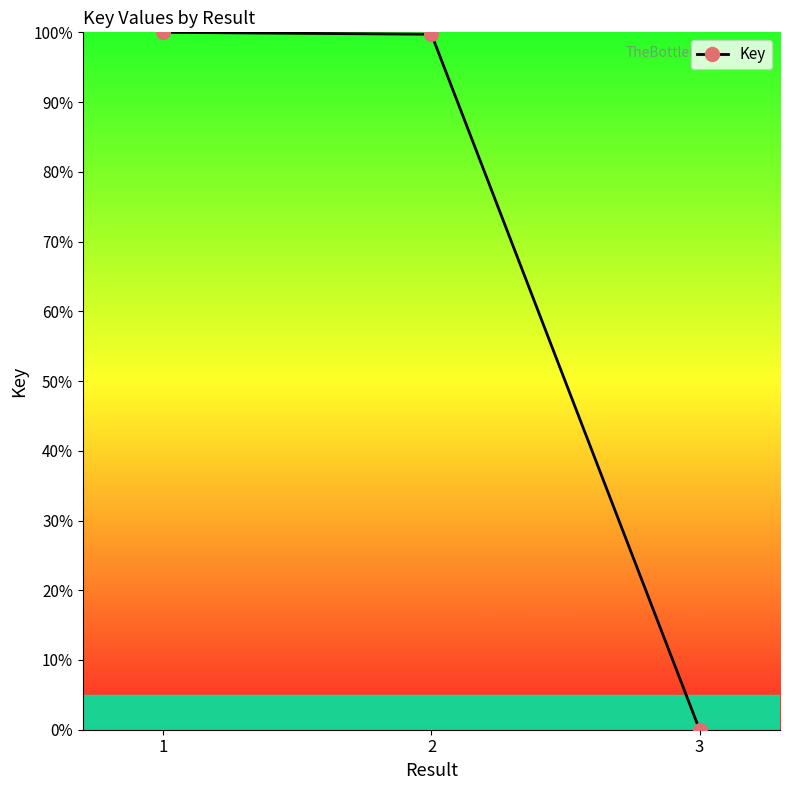

What is the approximate value at 2?

99.7